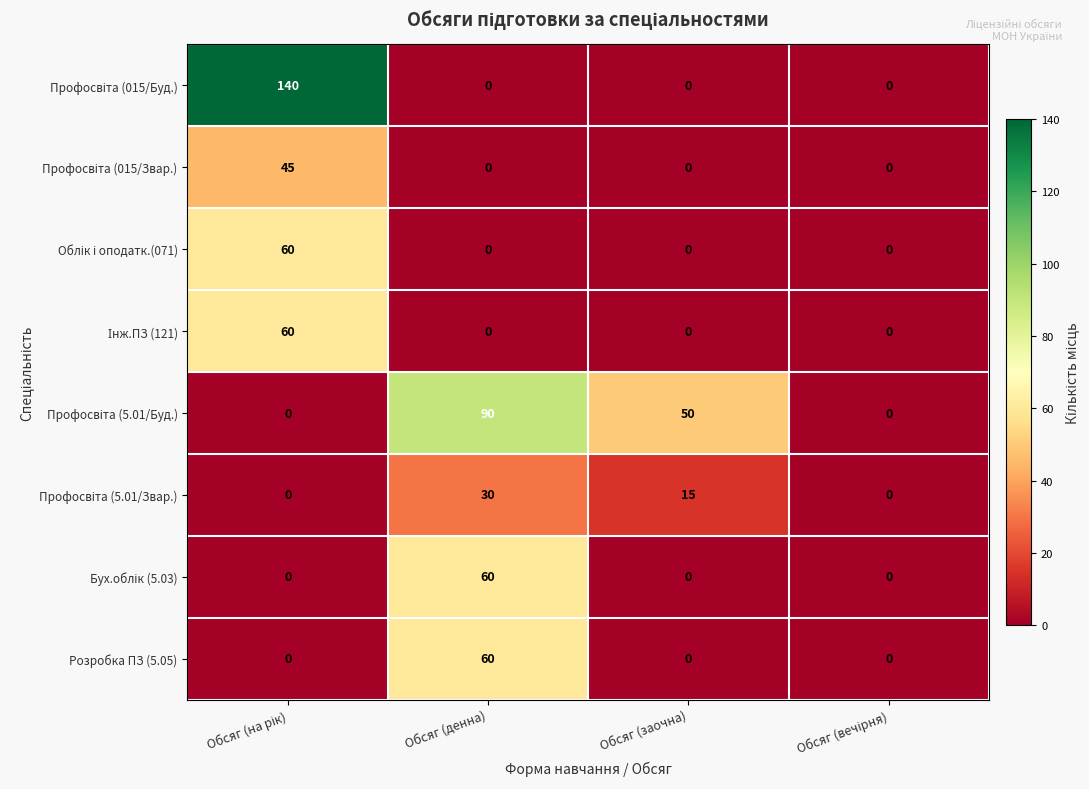

Is it true that Розробка ПЗ (5.05) equals 28 at Обсяг (заочна)?

False